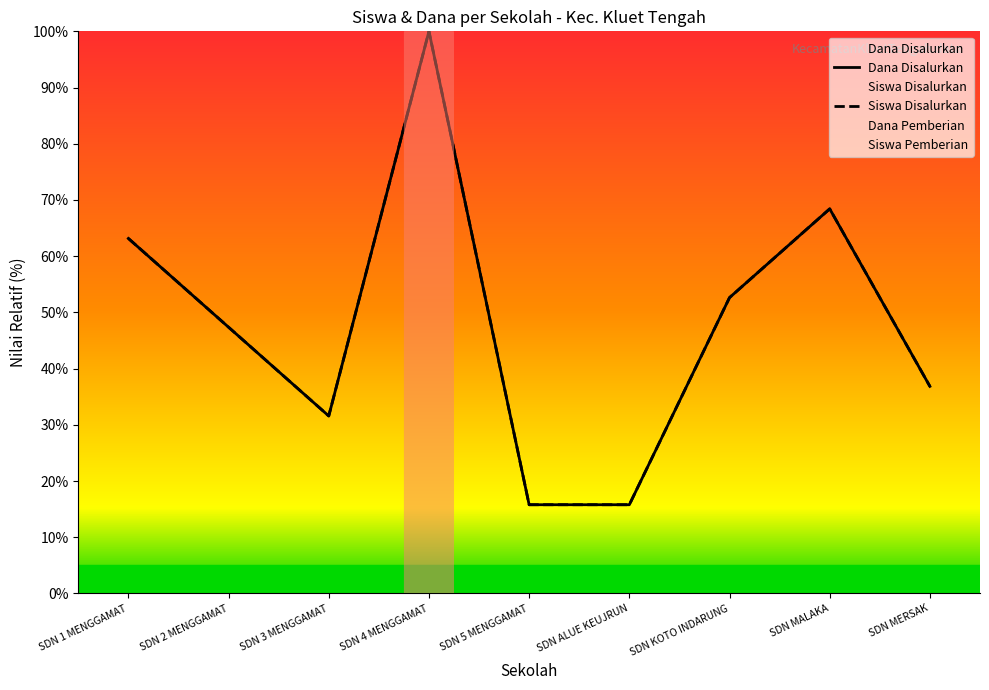

True or false: Siswa Disalurkan and Dana Disalurkan cross at least once.

False